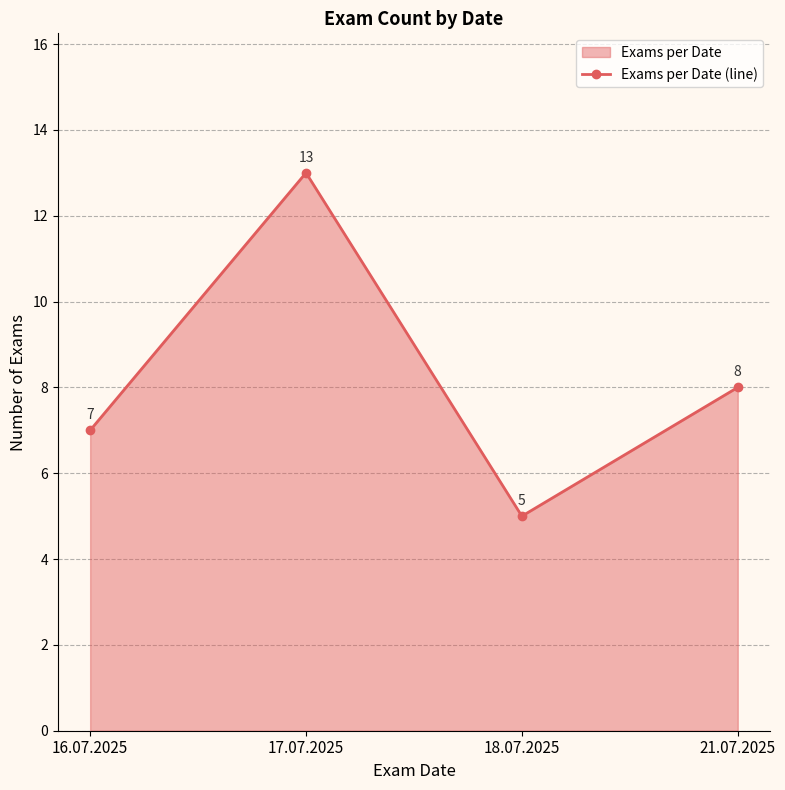

True or false: the data shows 11 at 16.07.2025.

False